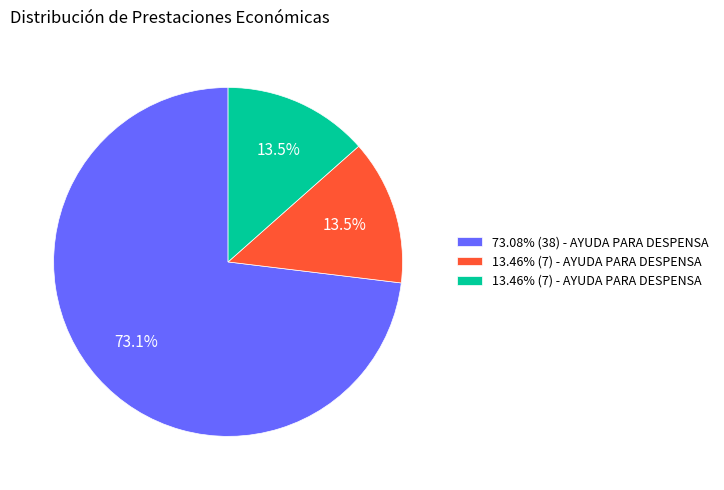

Is there any slice that represents more than half of the pie?

Yes